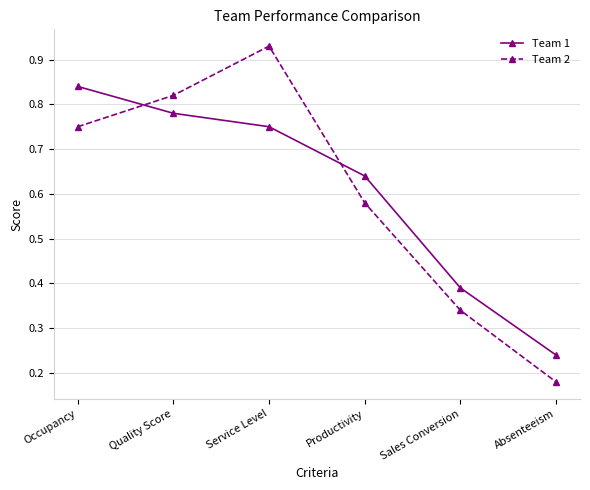

List the labels in order of Team 2 value, largest first.

Service Level, Quality Score, Occupancy, Productivity, Sales Conversion, Absenteeism